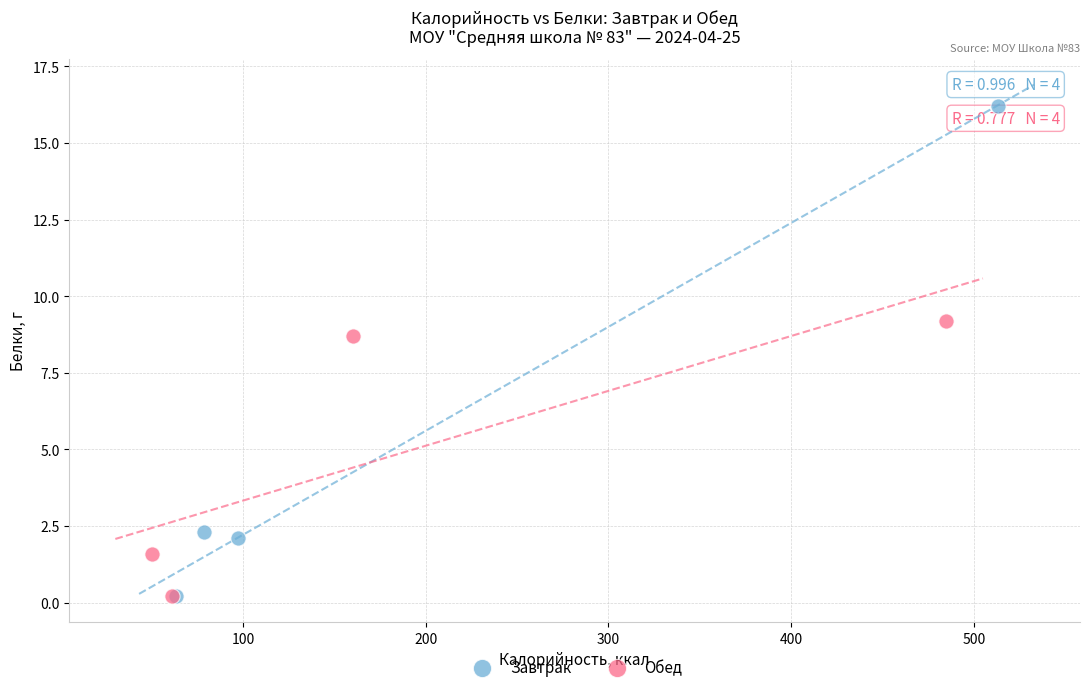

Which series has the largest Y range (max minus min)?

Завтрак